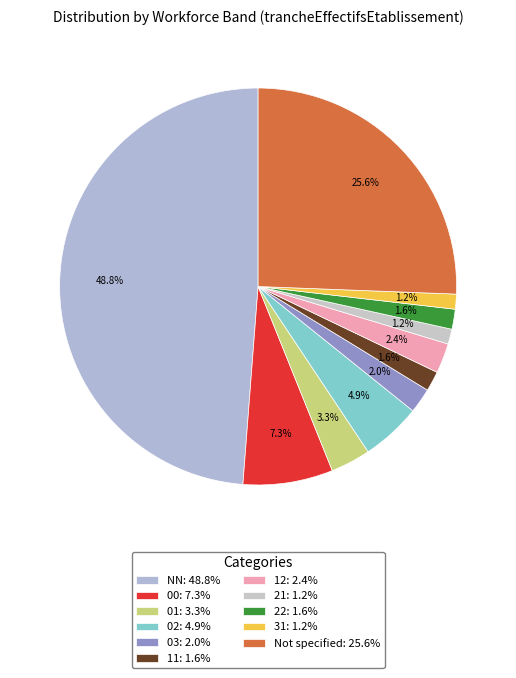

Count the number of slices in the pie.

11